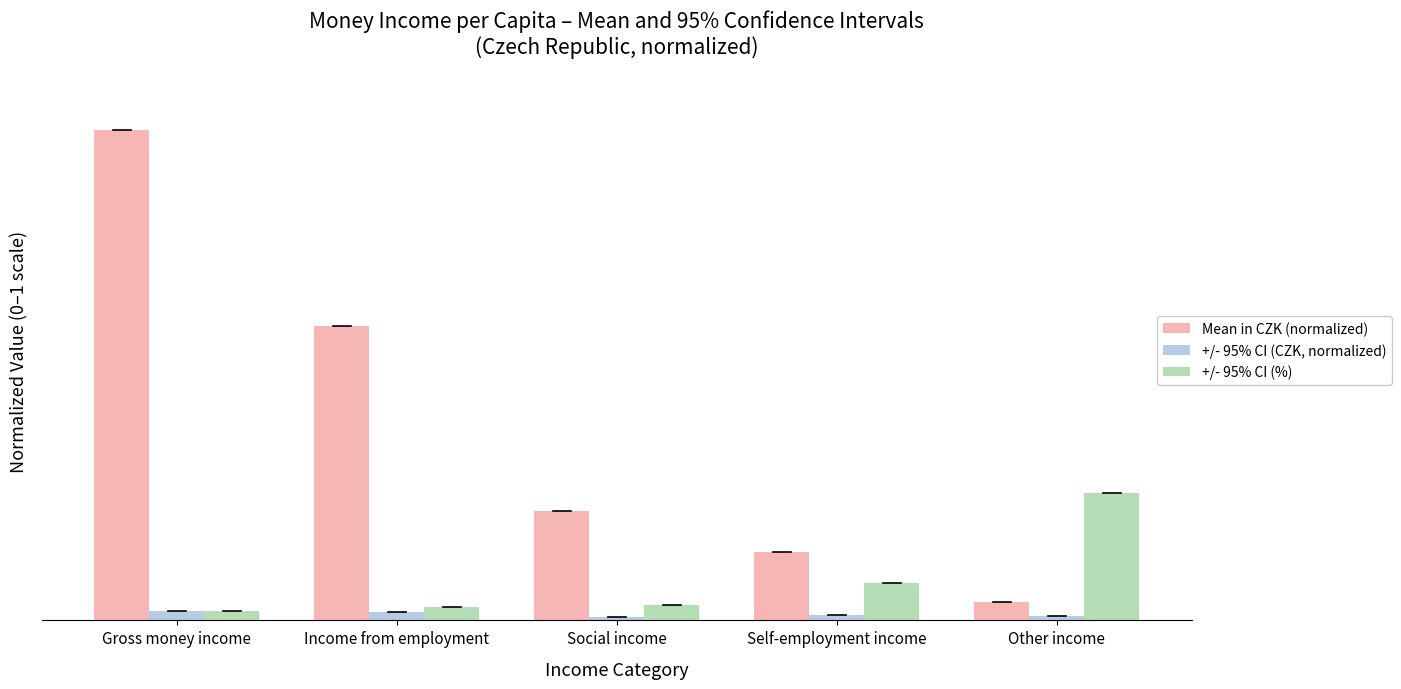

Reading right to left, what are all the values shown in this chart?

Mean in CZK (normalized): 0.0	0.1	0.2	0.6	1.0
+/- 95% CI (CZK, normalized): 0.0	0.0	0.0	0.0	0.0
+/- 95% CI (%): 0.3	0.1	0.0	0.0	0.0